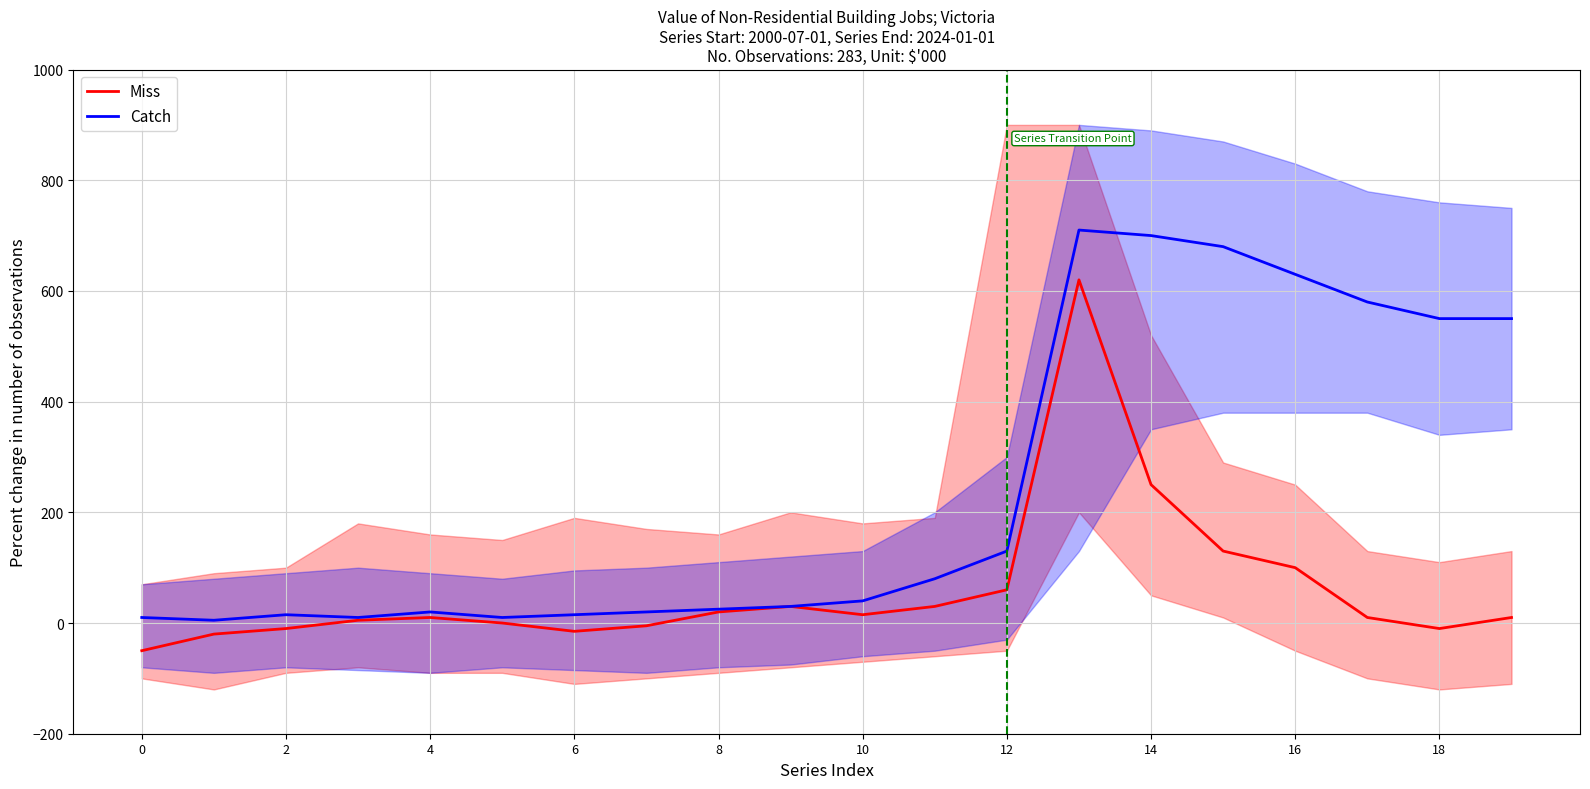

What is the label of the 12th point from the left?

11